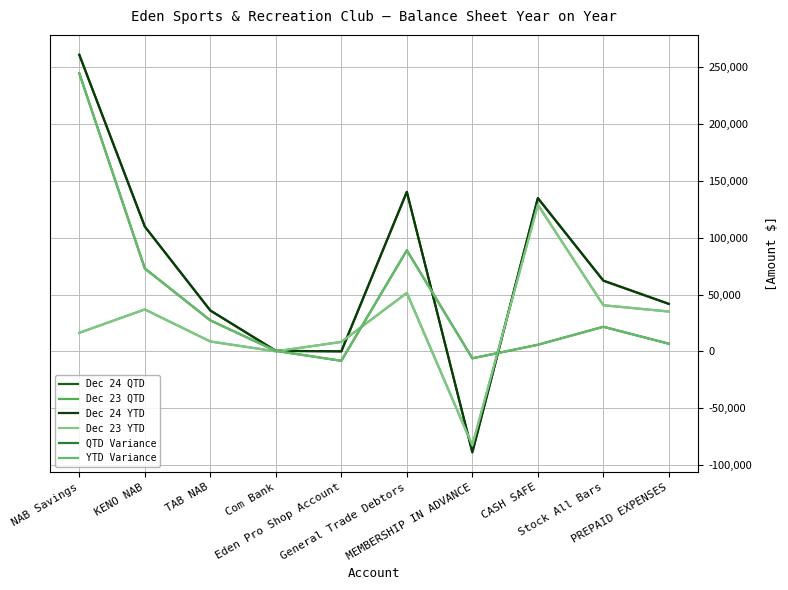

After their last crossing, which series has the higher values: Dec 24 QTD or Dec 23 QTD?

Dec 24 QTD